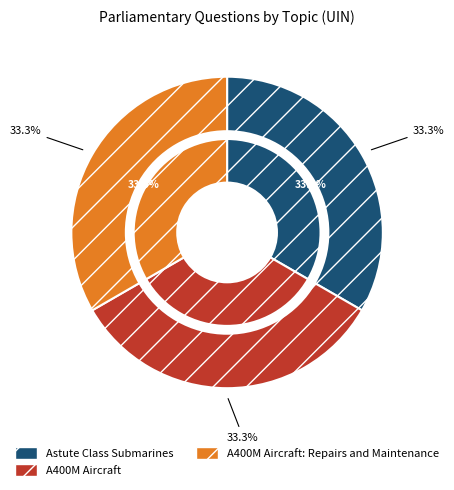

Between Astute Class Submarines and A400M Aircraft: Repairs and Maintenance, which is larger?

A400M Aircraft: Repairs and Maintenance